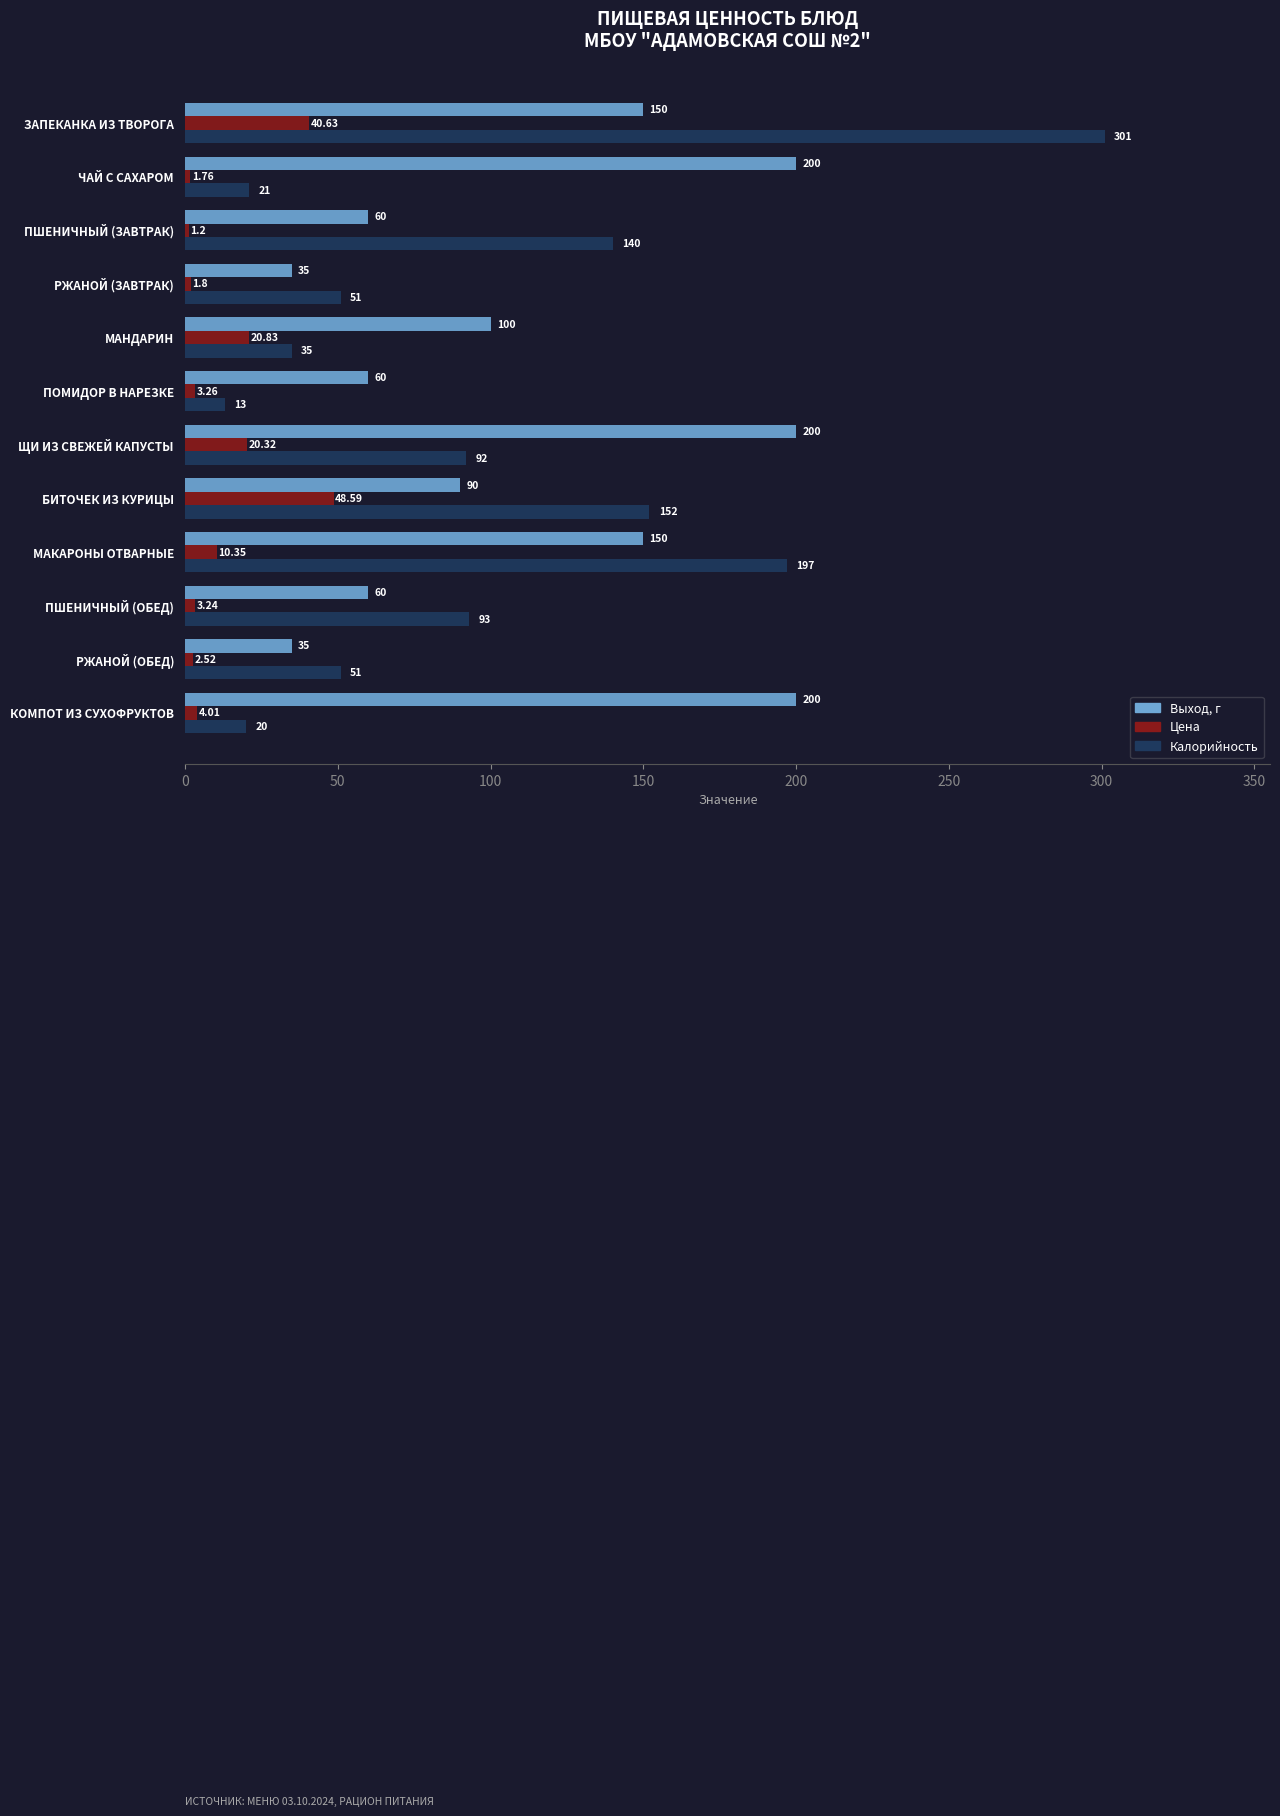

What is the maximum value shown in the chart?

301.0